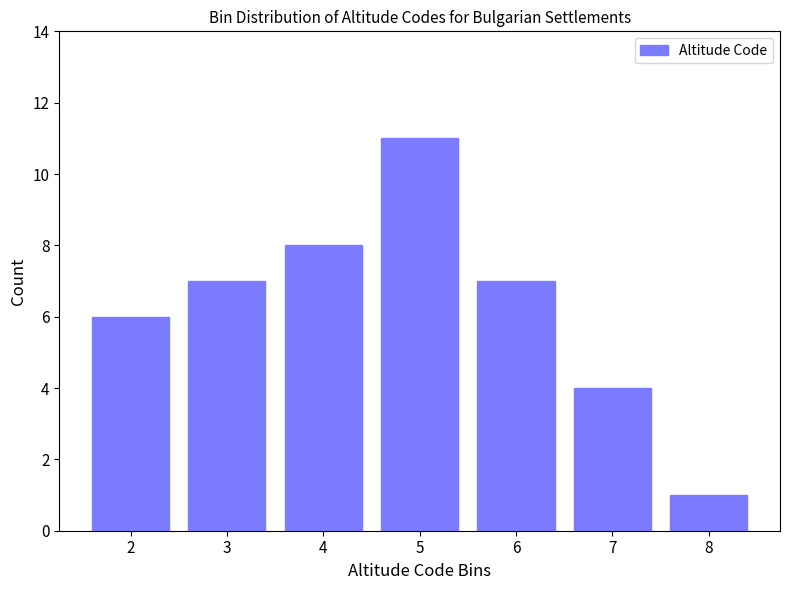

Reading left to right, what are all the values shown in this chart?

6	7	8	11	7	4	1